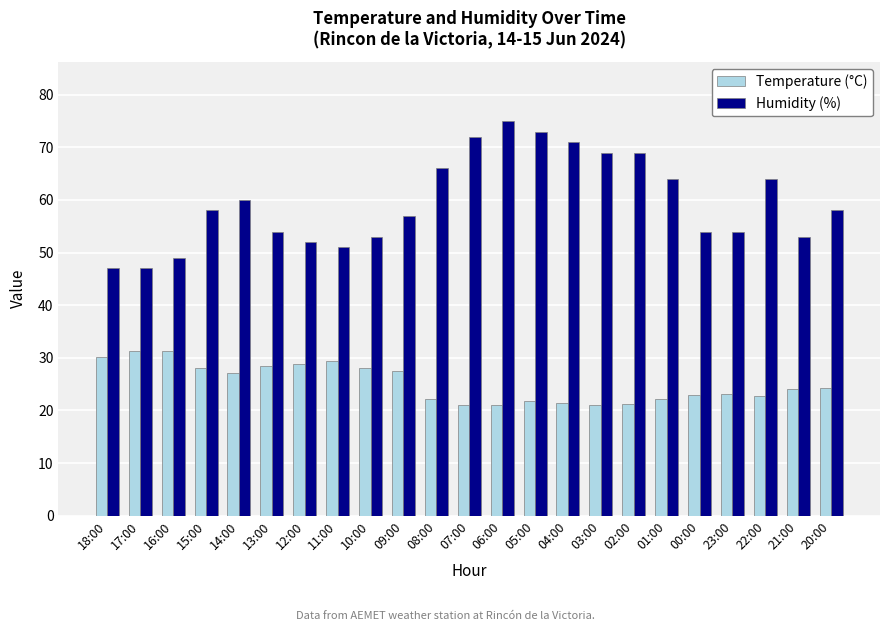

List the series in order of their overall mean, highest first.

Humidity (%), Temperature (°C)